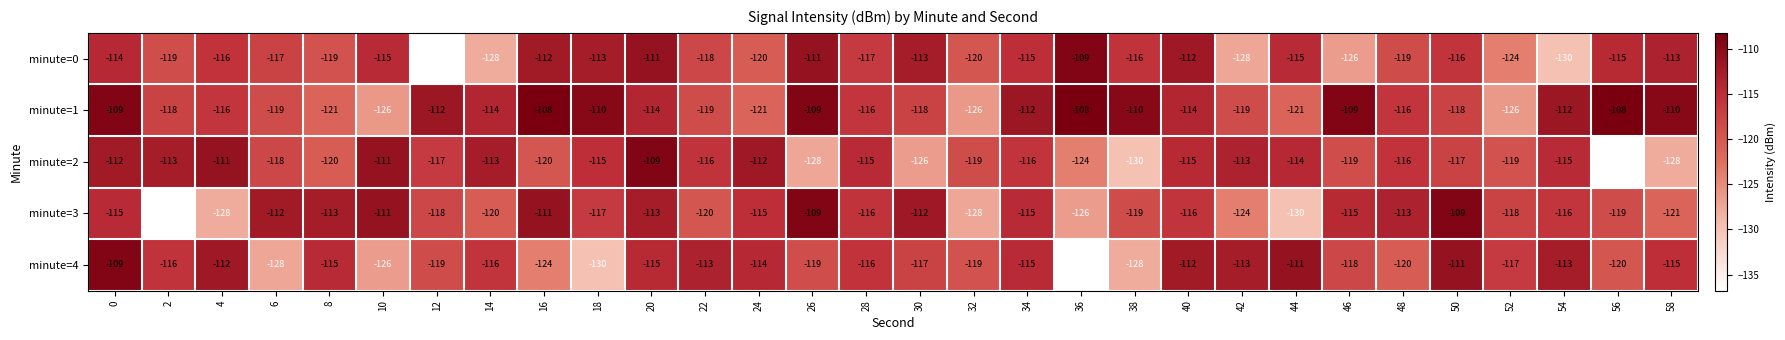

How many distinct data groups are displayed?

5